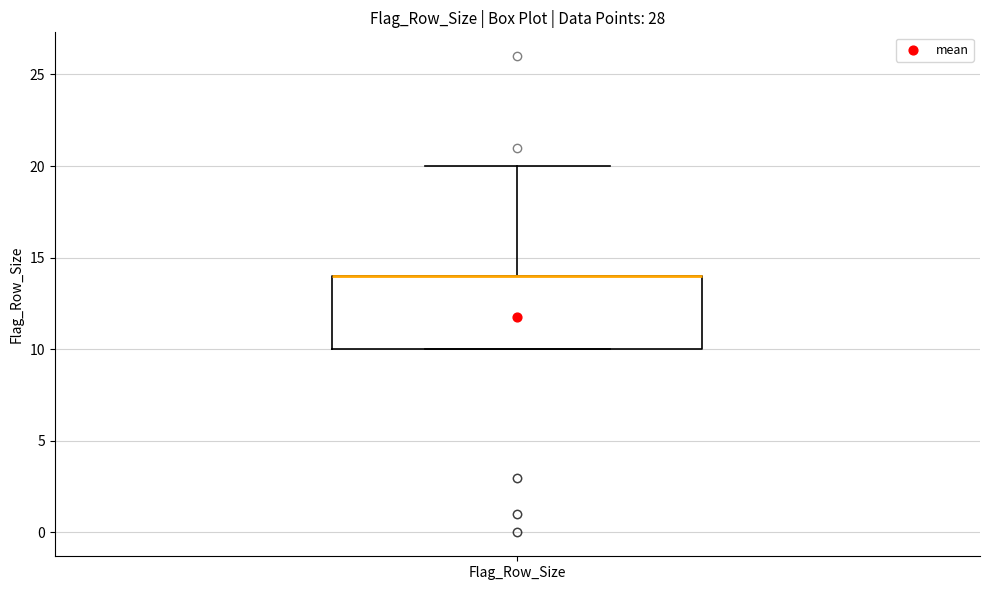

Transcribe this box plot: give where the median line is, the range the box spans, and where the two whiskers end, as read against the y-axis. The values are not printed on the chart, so give them approximately, as read against the axis.

median 14 (drawn on the box's upper edge), box 10 to 14, whiskers 10 to 20